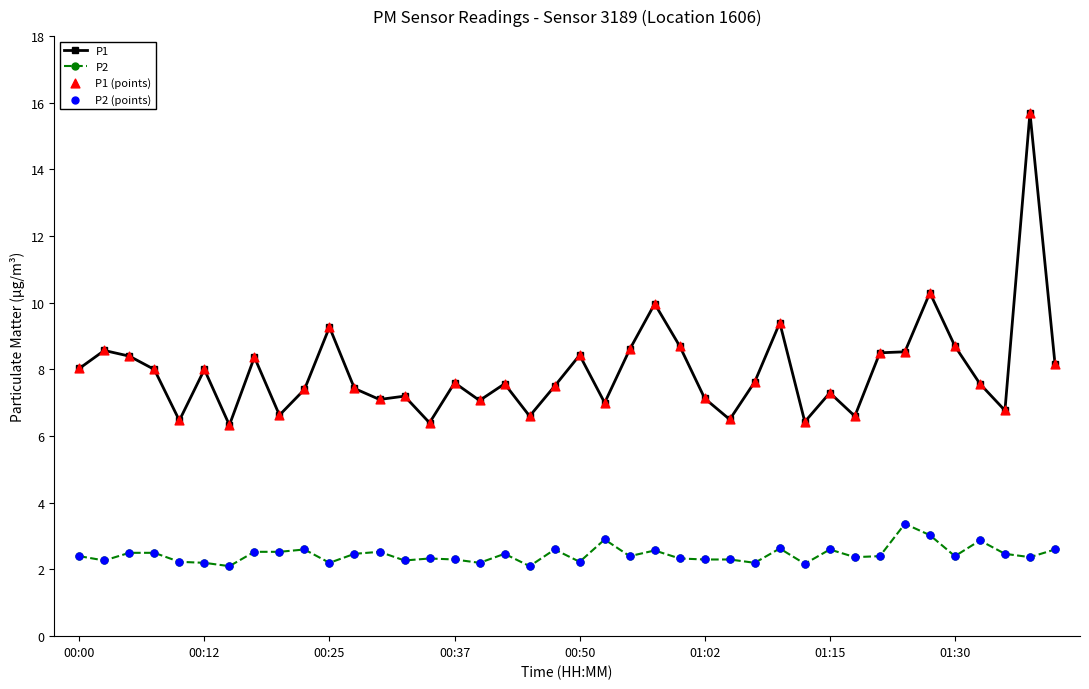

Which series has the largest total across all categories?

P1